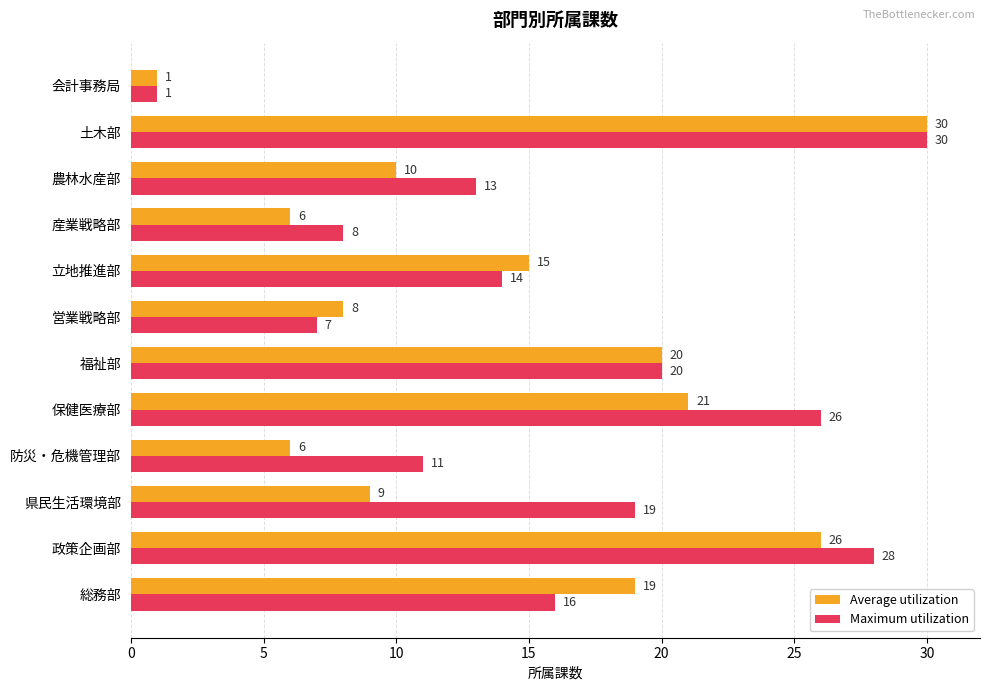

Rank the series by their average value, from lowest to highest.

Average utilization, Maximum utilization